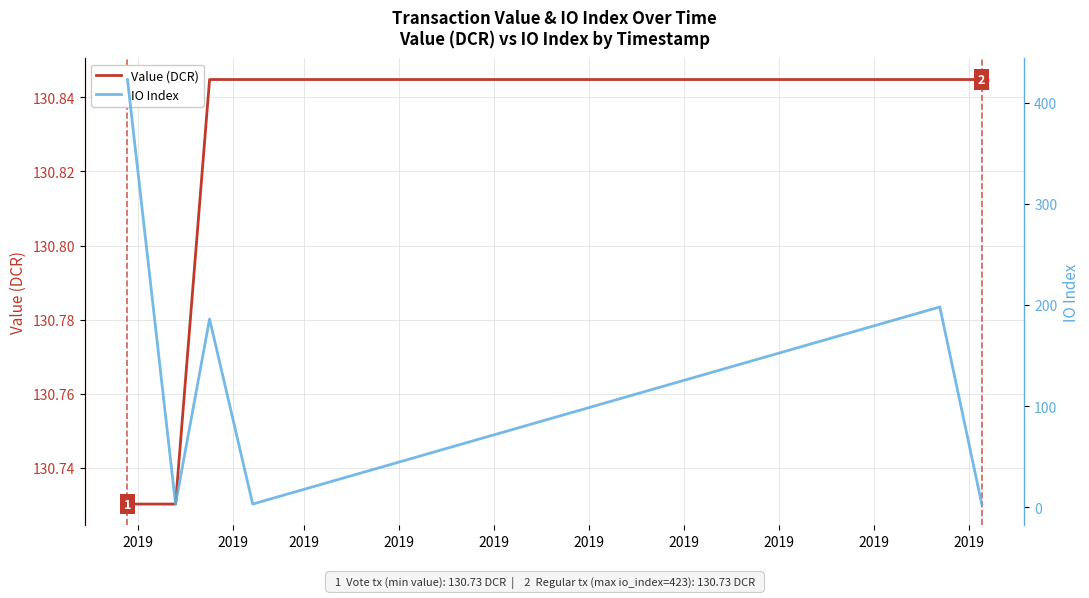

At which category is the sum across all series the highest?

2019